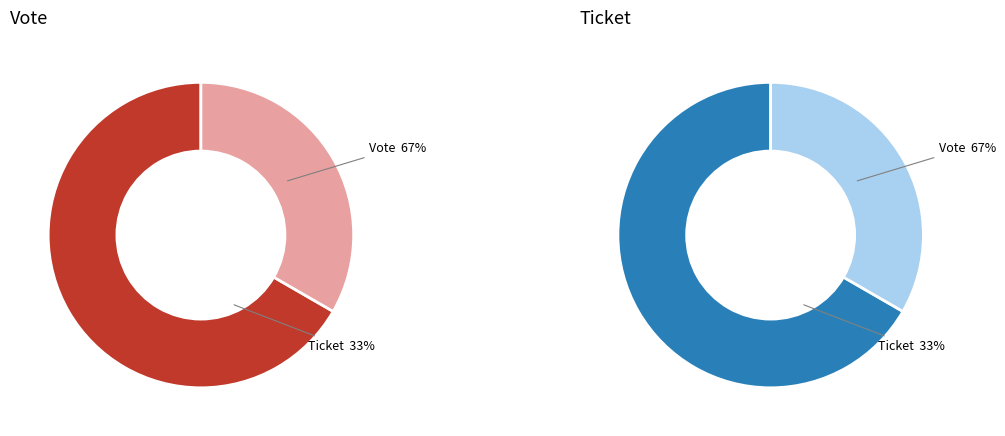

What is the largest slice in the pie chart?

Vote